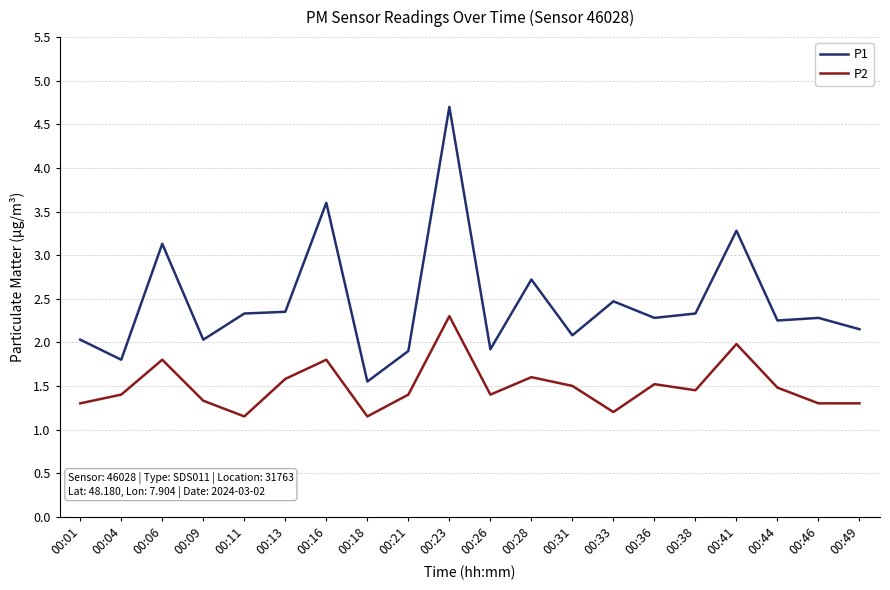

At which label does P2 reach its peak?

00:23